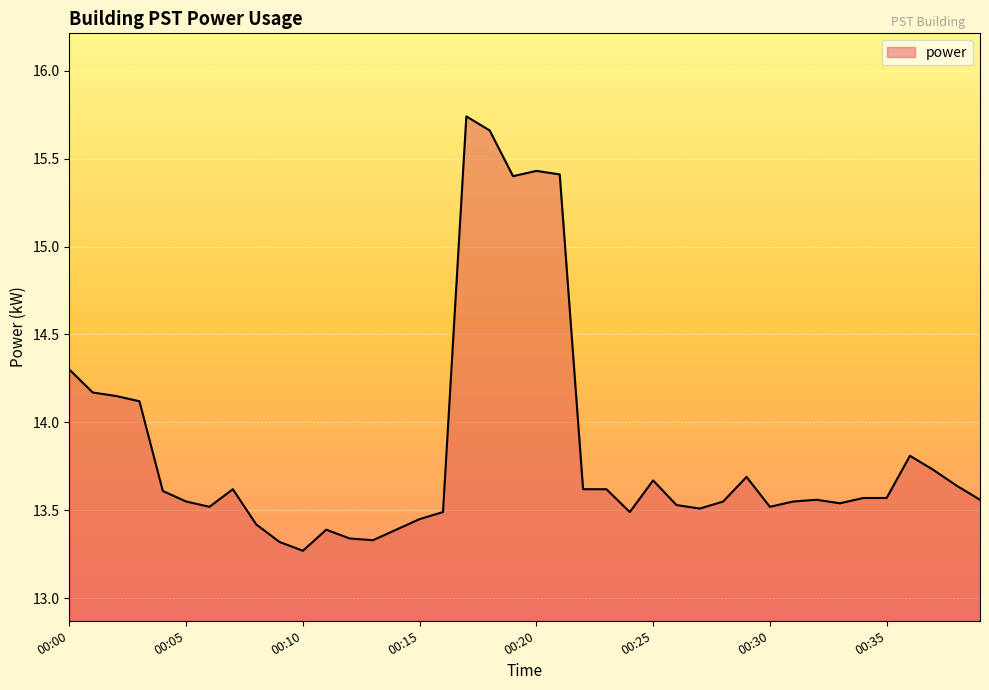

What is the difference between the maximum and minimum values?

2.5